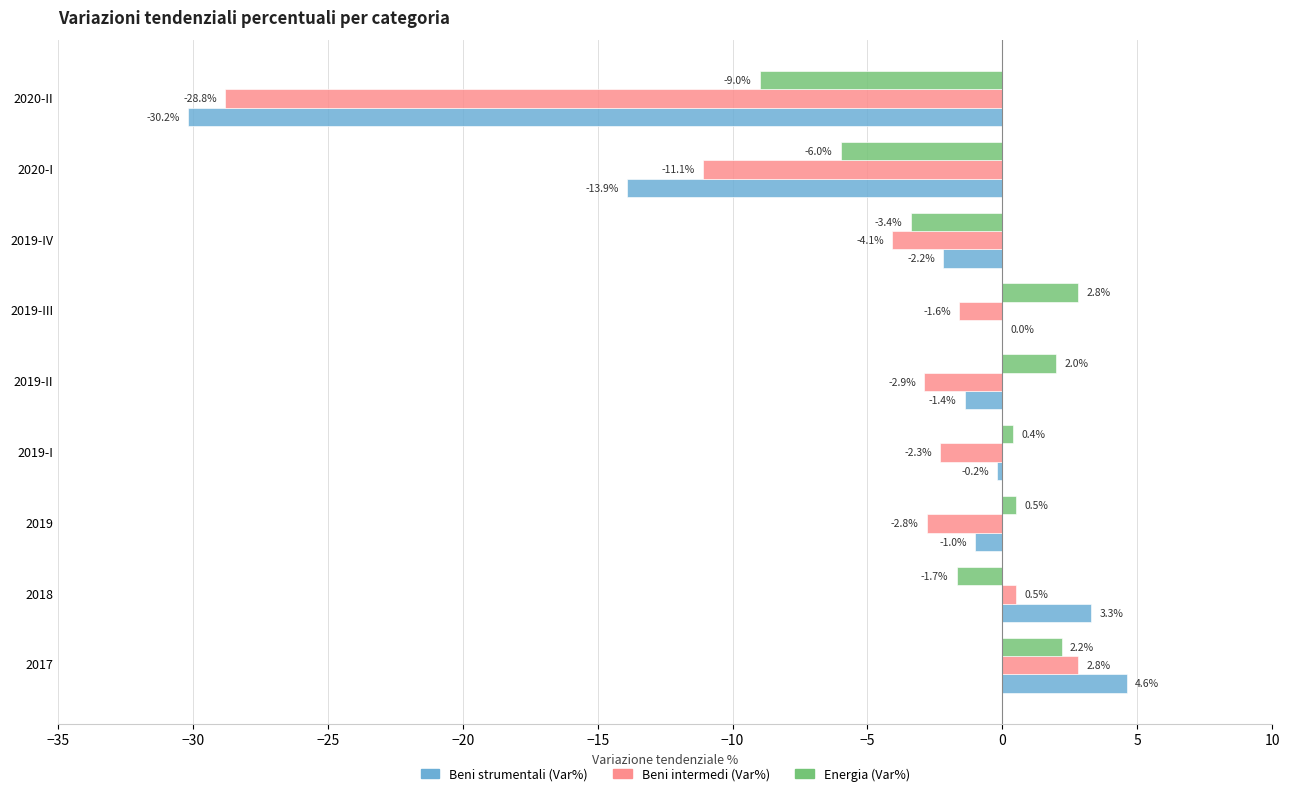

Where is Energia (Var%) nearest to the value -3?

2019-IV